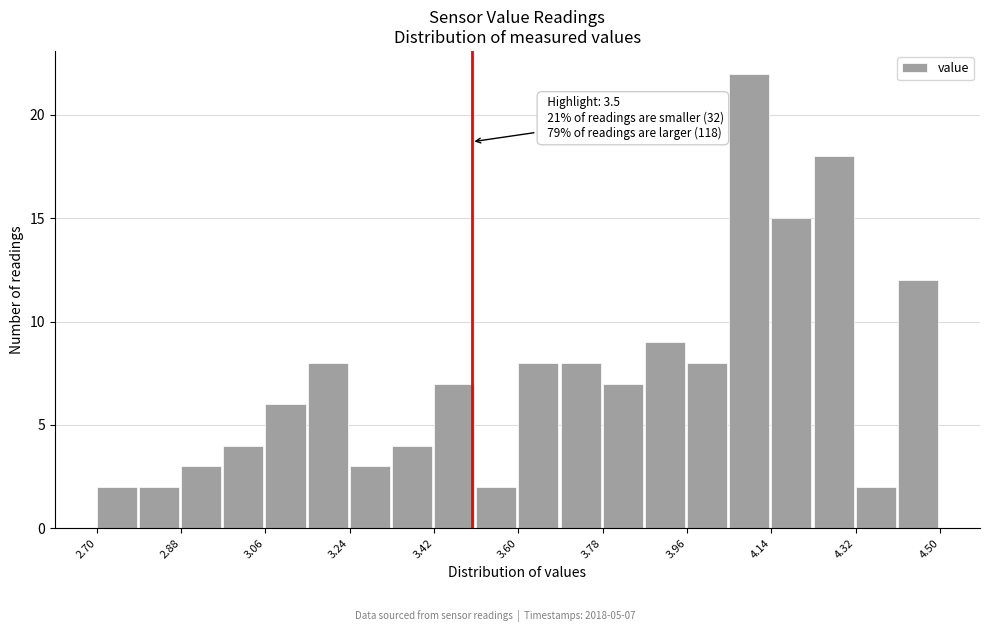

Over which range of the x-axis is the bar tallest?

4.05 to 4.14